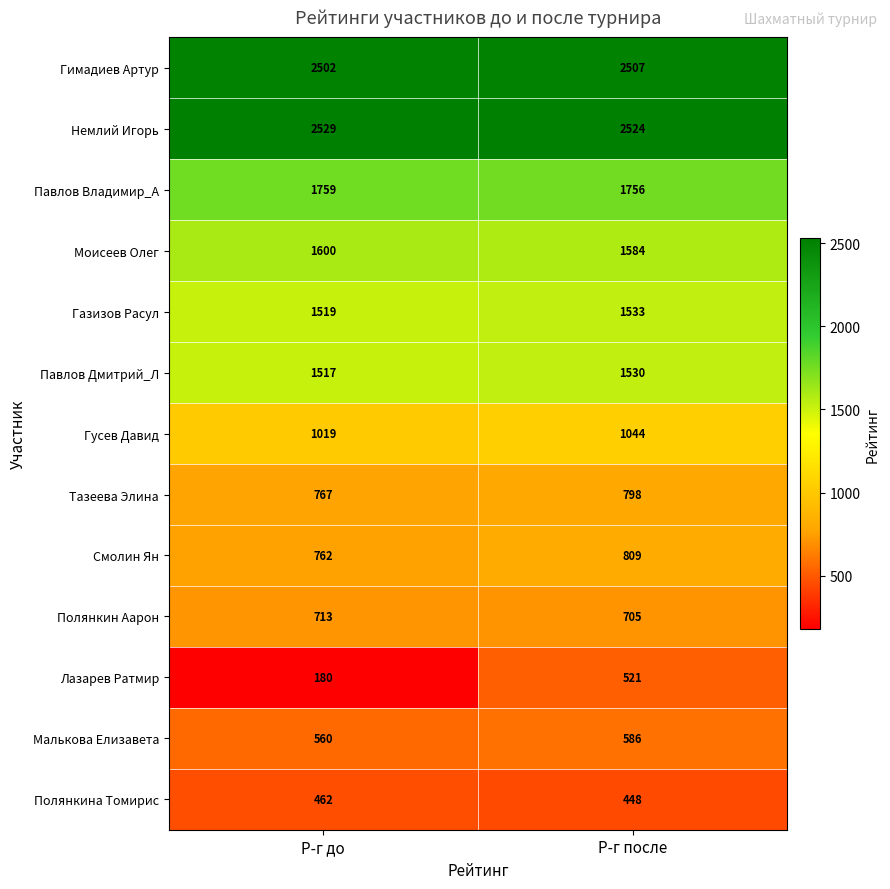

At which category is the sum across all series the highest?

Р-г после